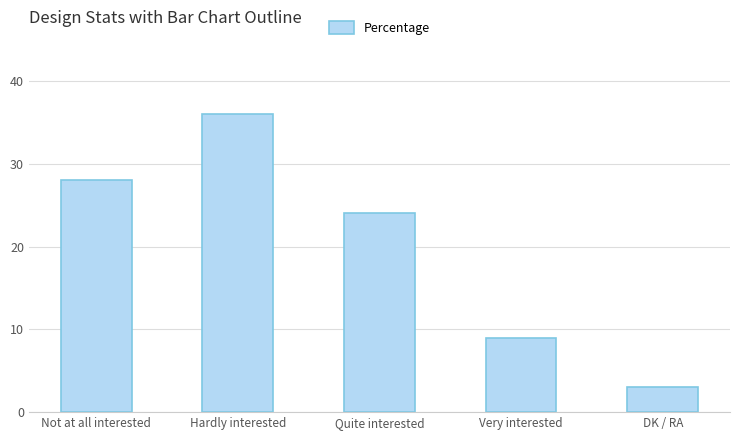

List the labels in order of value, largest first.

Hardly interested, Not at all interested, Quite interested, Very interested, DK / RA